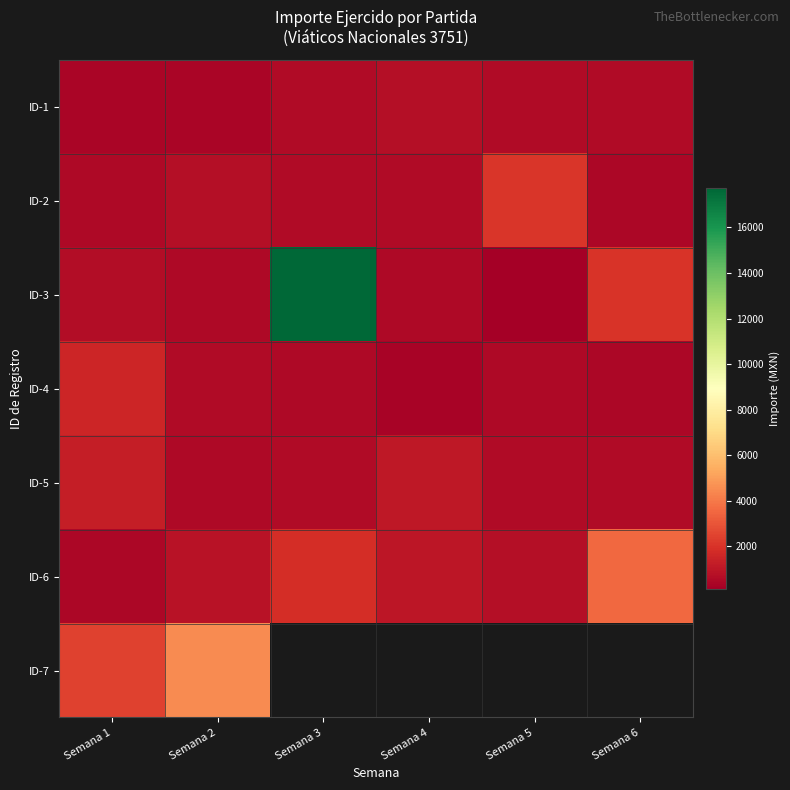

What is the difference between the maximum and second lowest values in the ID-5 series?

673.0